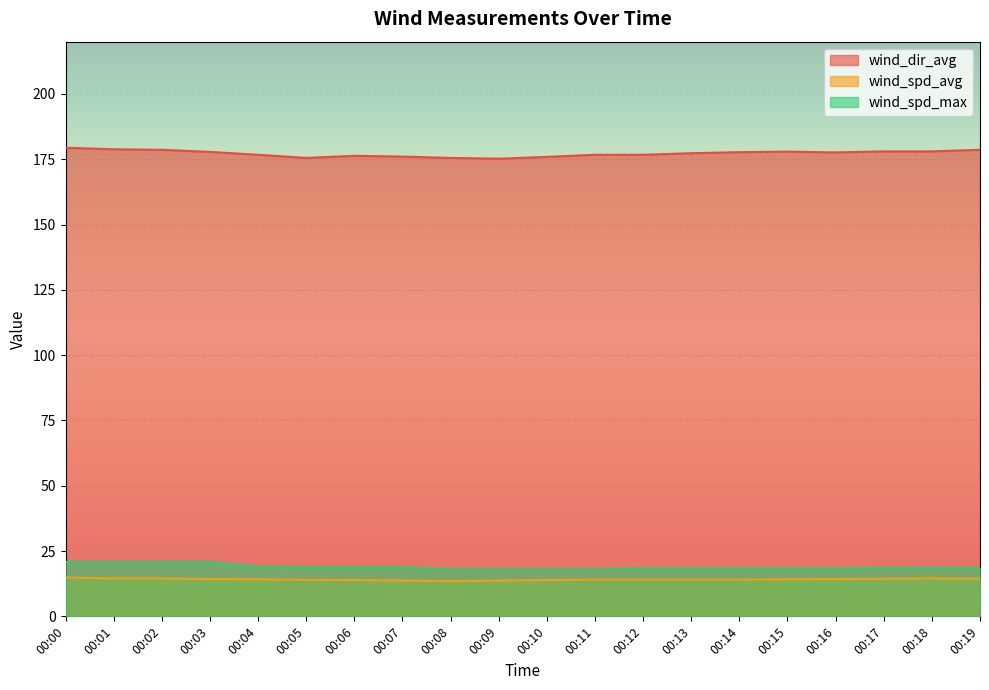

Is the value of wind_spd_max at 00:09 greater than the value of wind_spd_avg at 00:01?

Yes